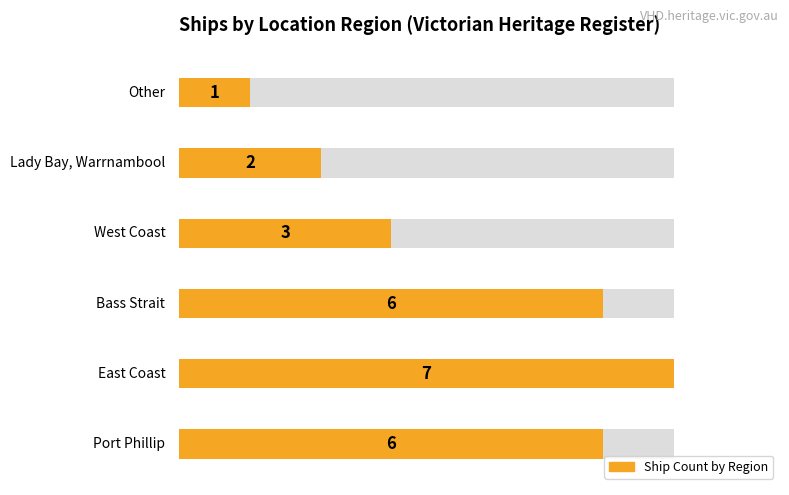

Where does the data first go above 6?

East Coast